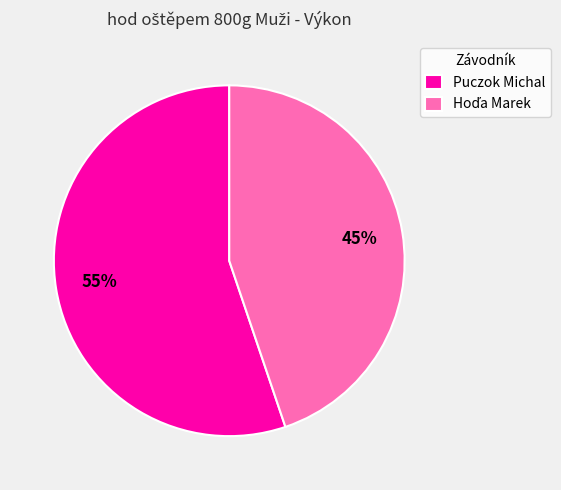

To the nearest percent, what portion does Puczok Michal represent?

55%